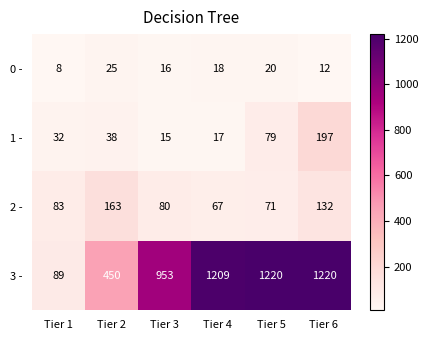

At which label does 2 - reach its minimum?

Tier 4